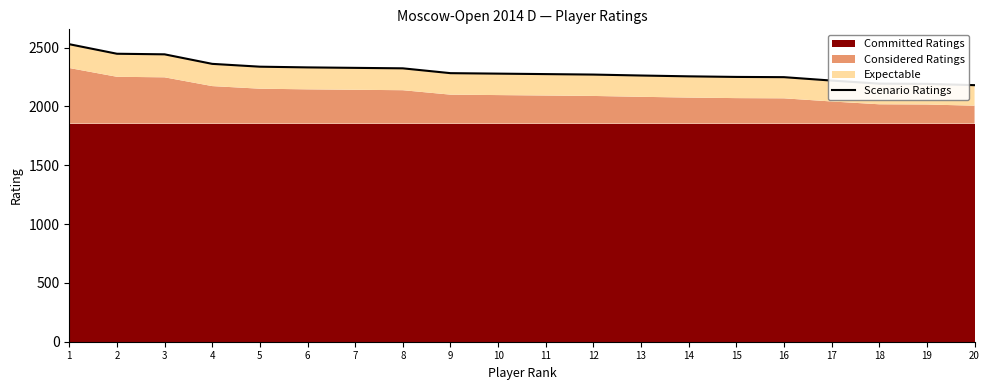

How many data points does each series have?

20